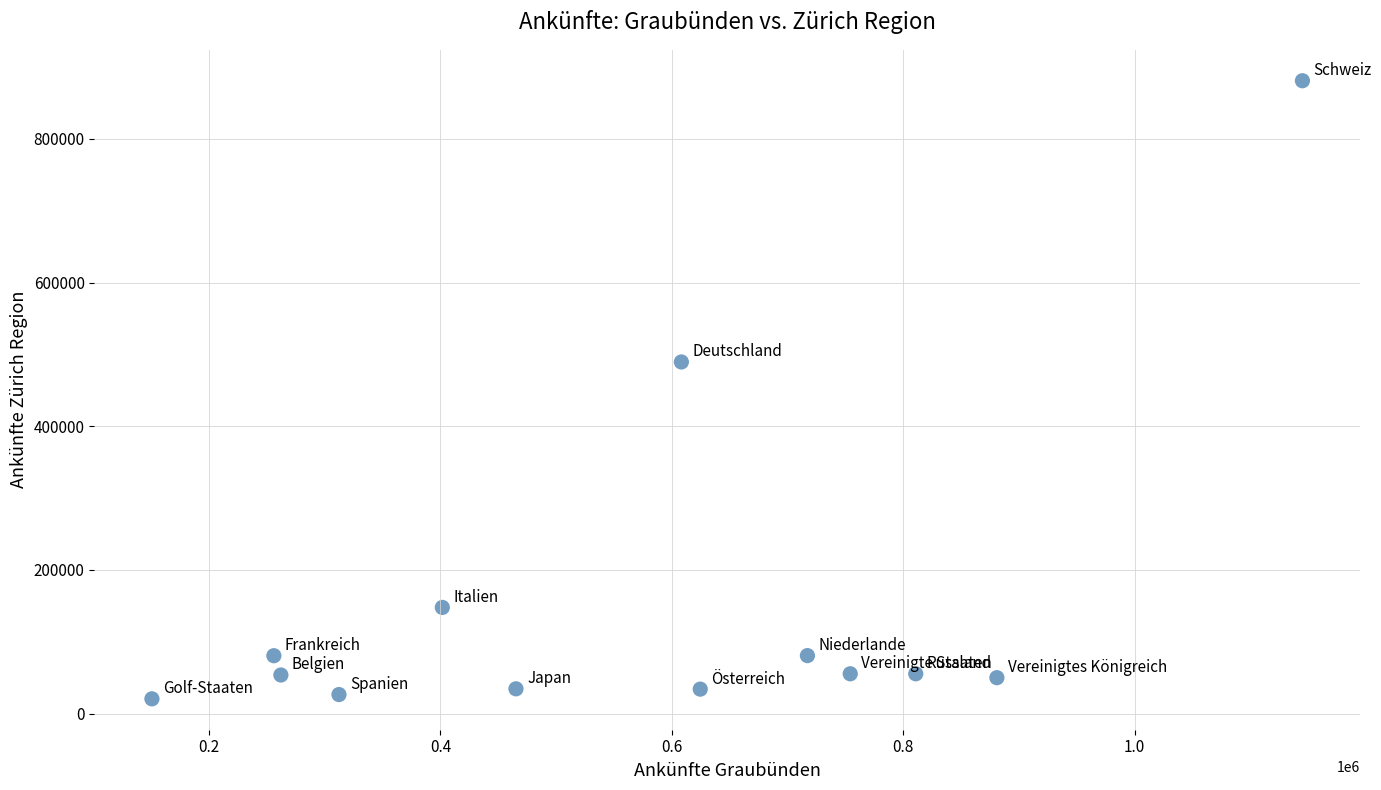

What is the range of X values (max minus min)?

994200